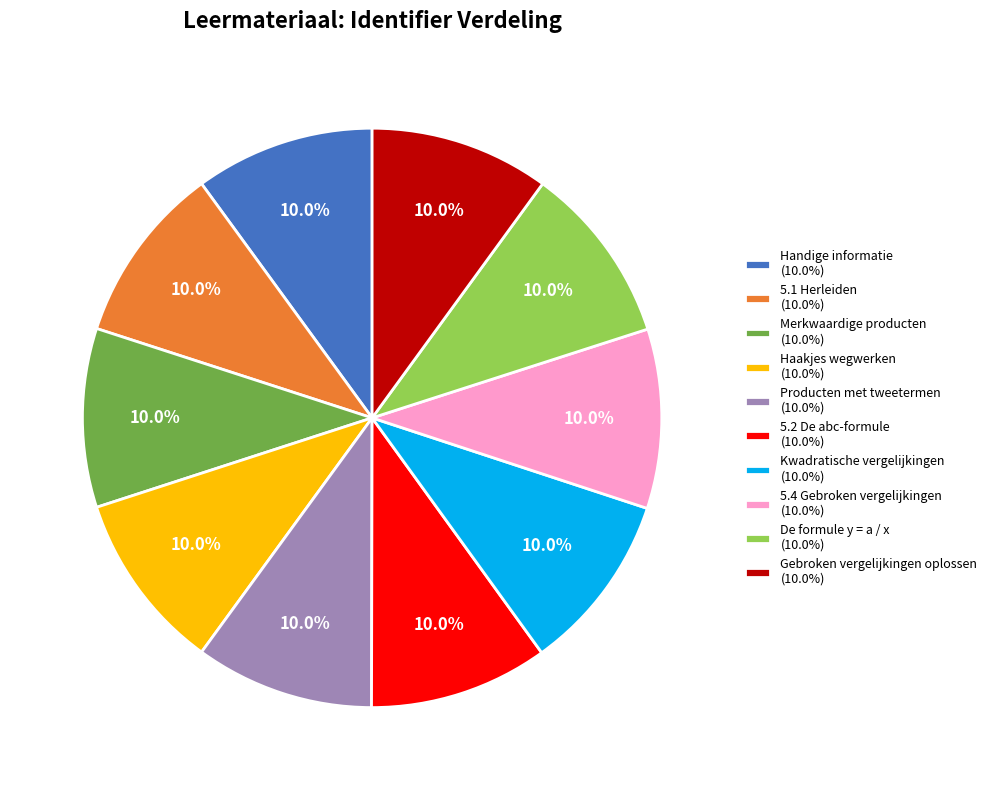

Combined, what portion of the pie is 5.1 Herleiden (10.0%) and Handige informatie (10.0%)?

20.0%